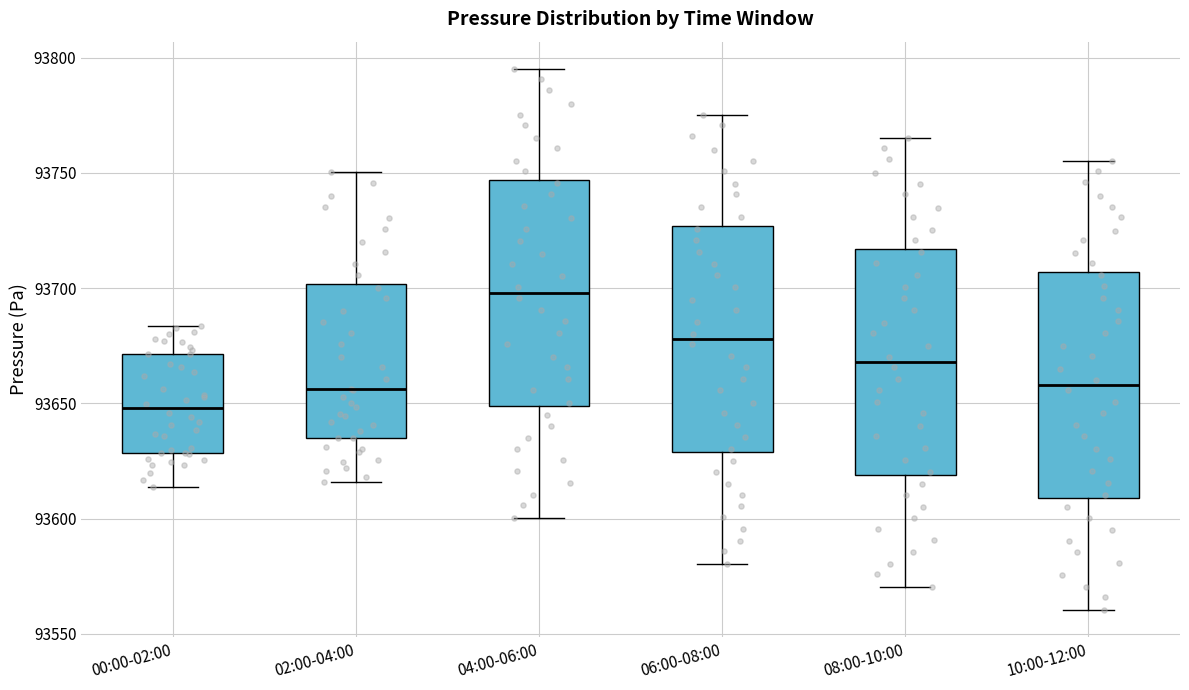

Which box's median line is the lowest?

00:00-02:00